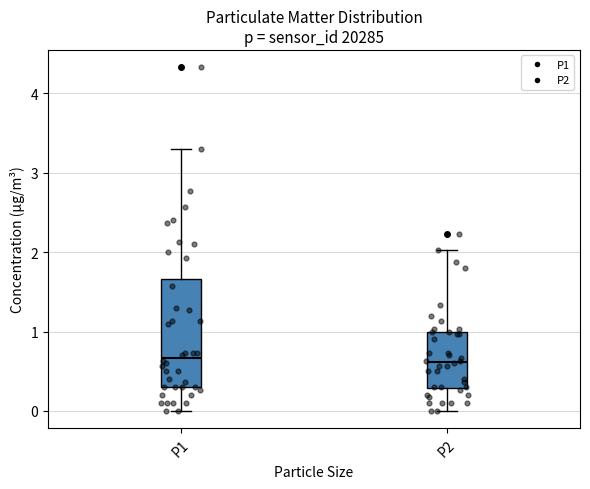

Which box is the tallest, from its lower edge to its upper edge?

P1